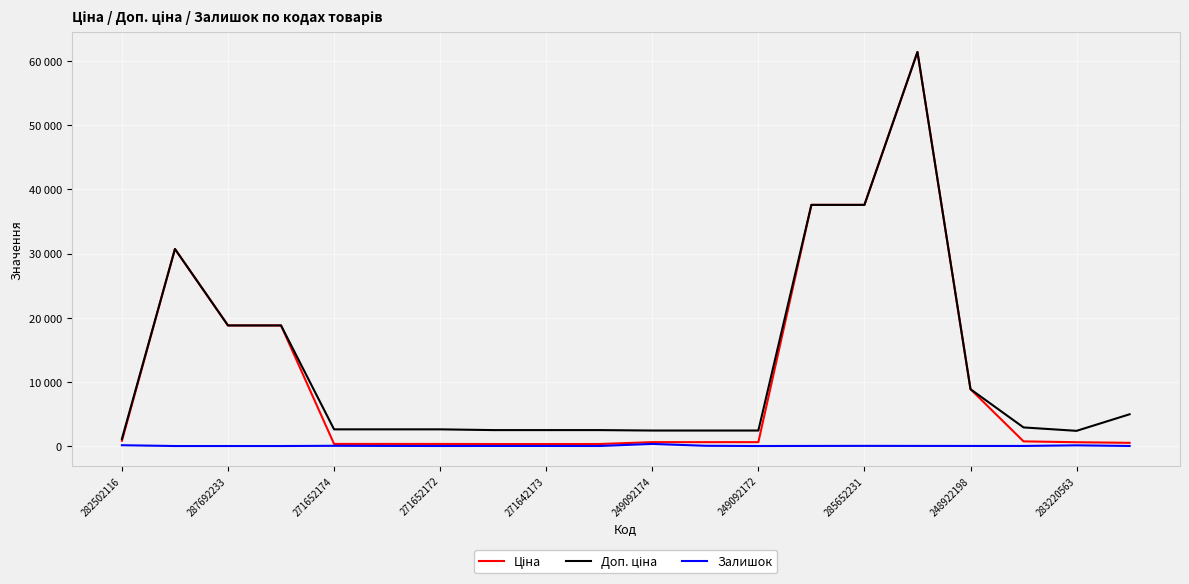

Does the chart display data point markers on the line(s)?

No